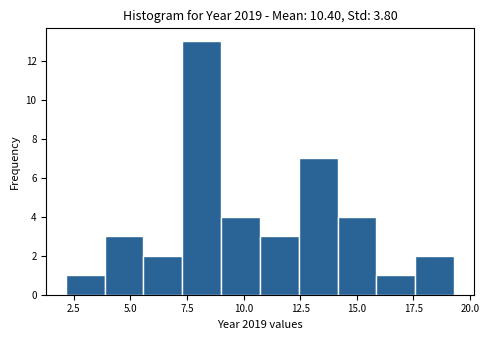

Read against the x-axis, roughly where is the centre of the tallest bar?

8.0